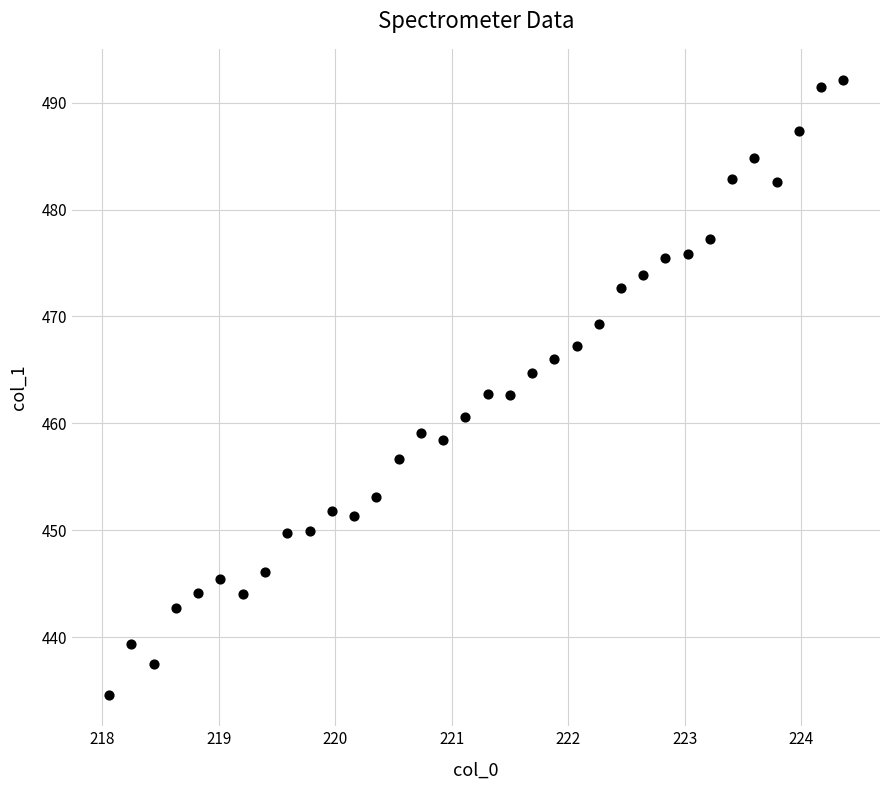

What is the range of X values (max minus min)?

6.3